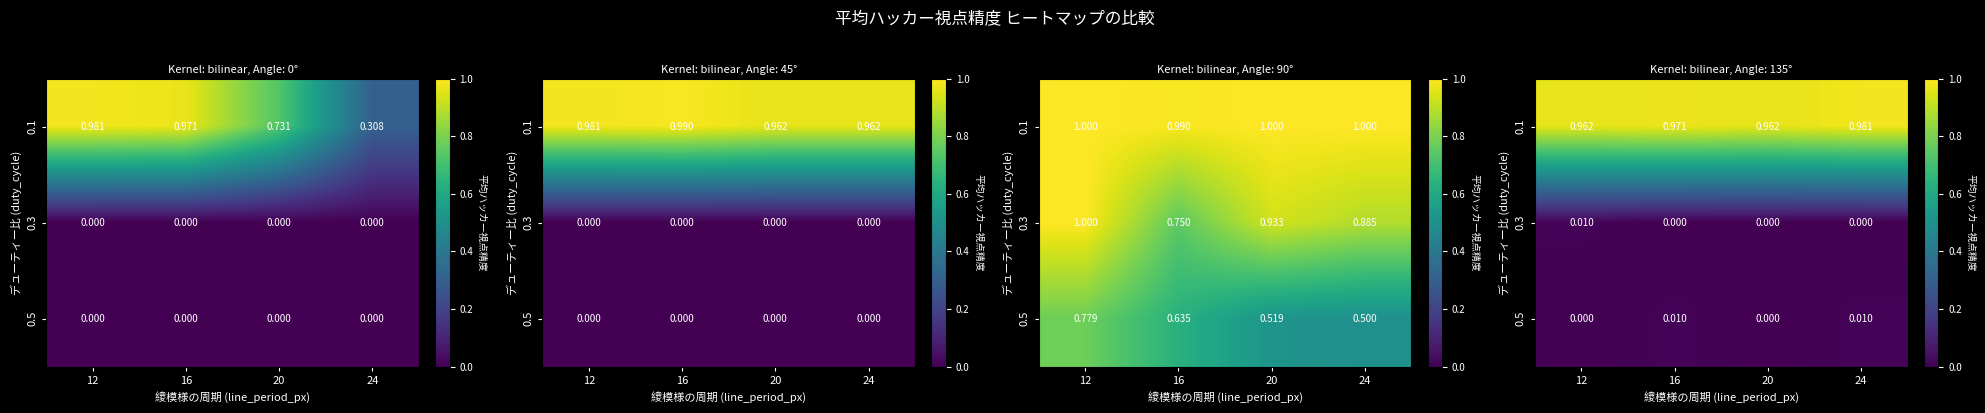

At how many categories does at least one series exceed 0?

4